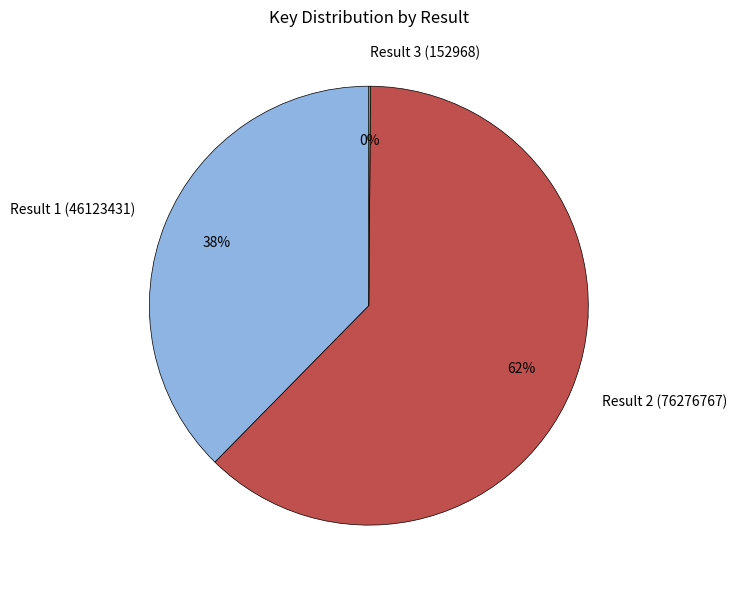

What is the change in value from Result 1 (46123431) to Result 2 (76276767)?

+30153336